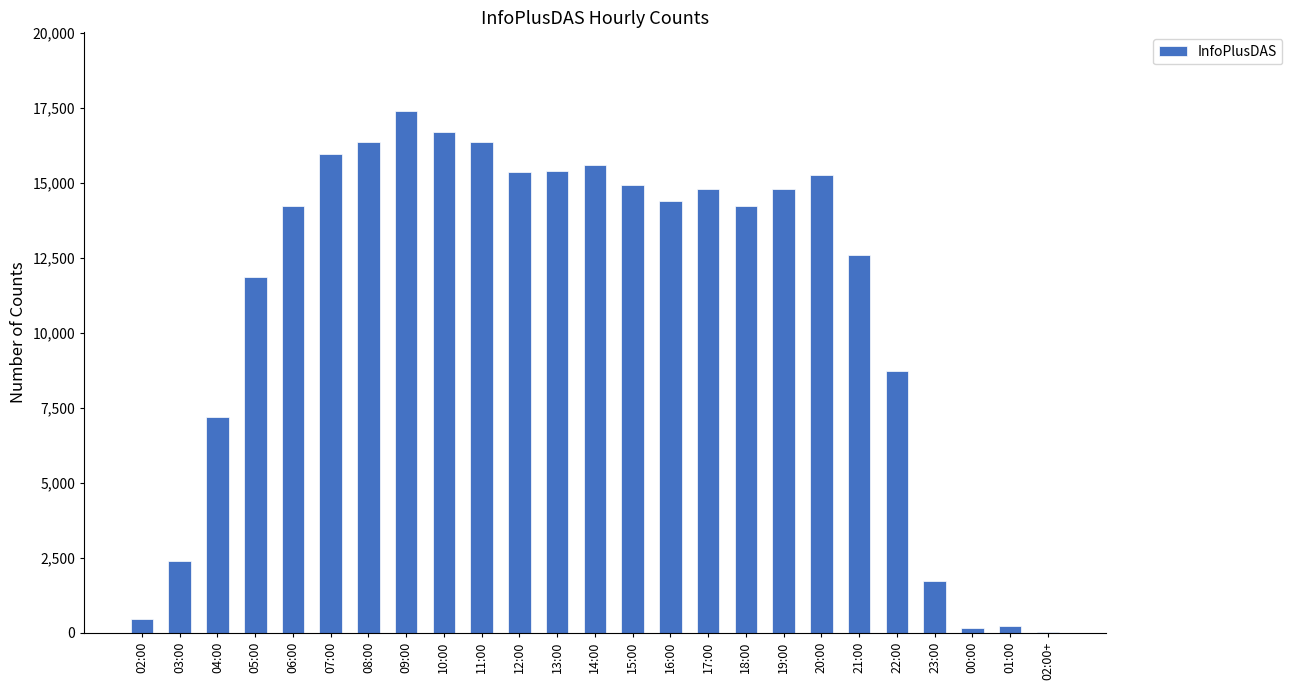

Are the bars grouped side by side (vs. stacked)?

No